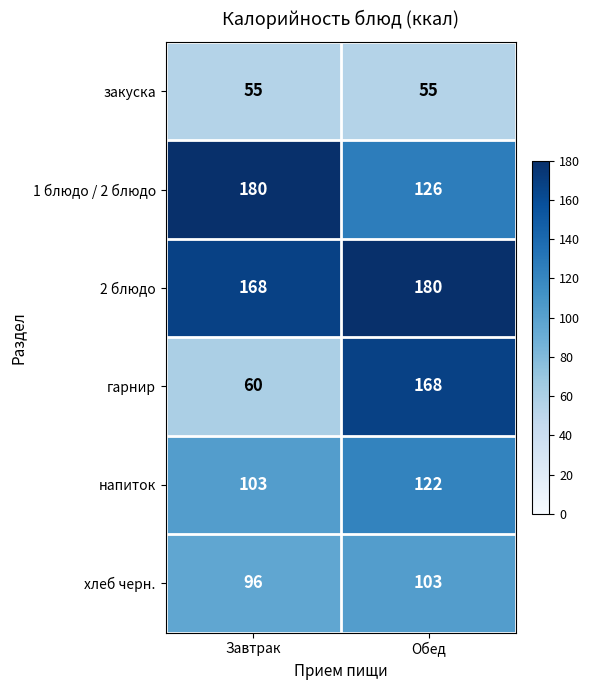

Which category has the highest value in the 2 блюдо series?

Обед